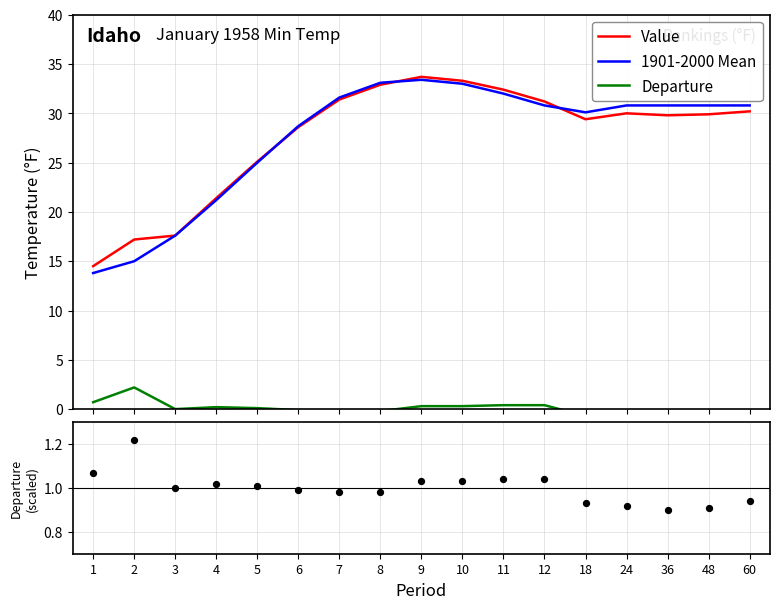

Which series reaches the minimum Y coordinate?

Departure